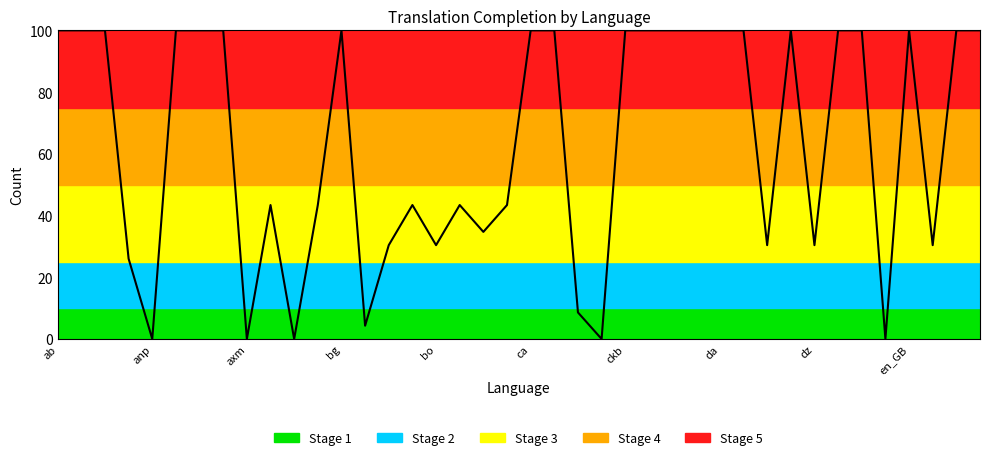

What is the maximum value shown in the chart?

100.0